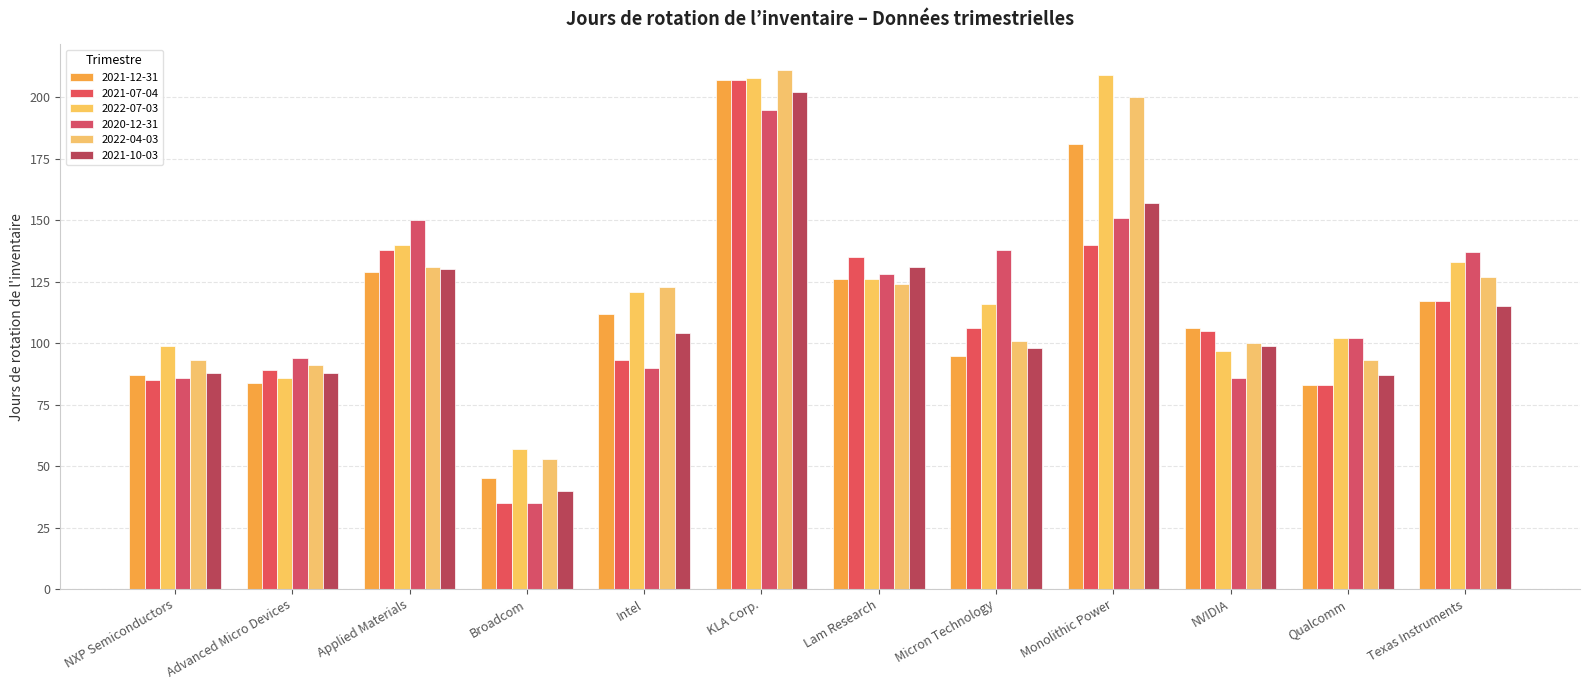

Which category has the highest value across all series?

KLA Corp.